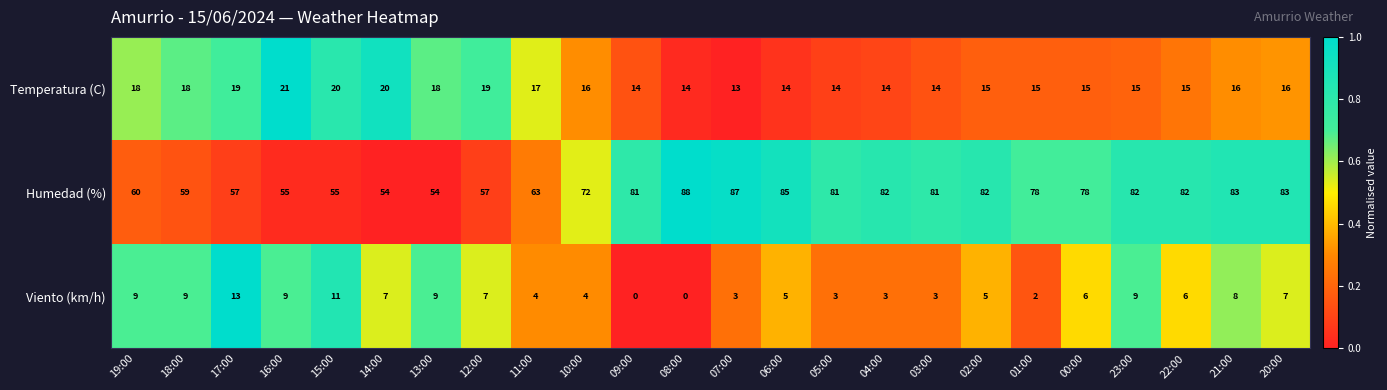

List the series in order of their overall mean, highest first.

Humedad (%), Temperatura (C), Viento (km/h)